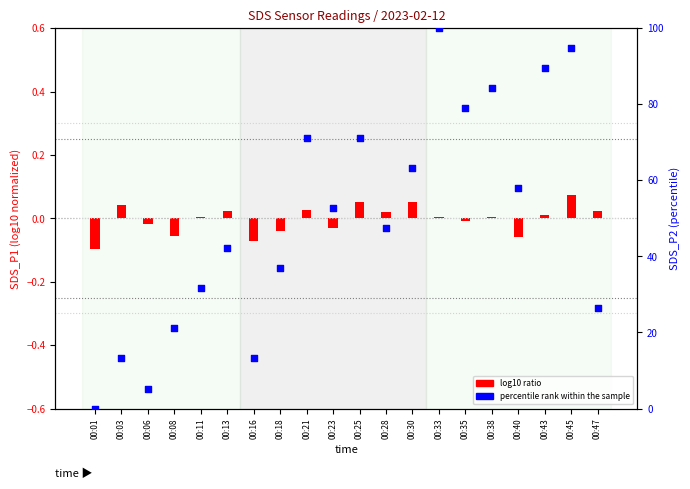

What is the total value across all series at 00:13?

42.1